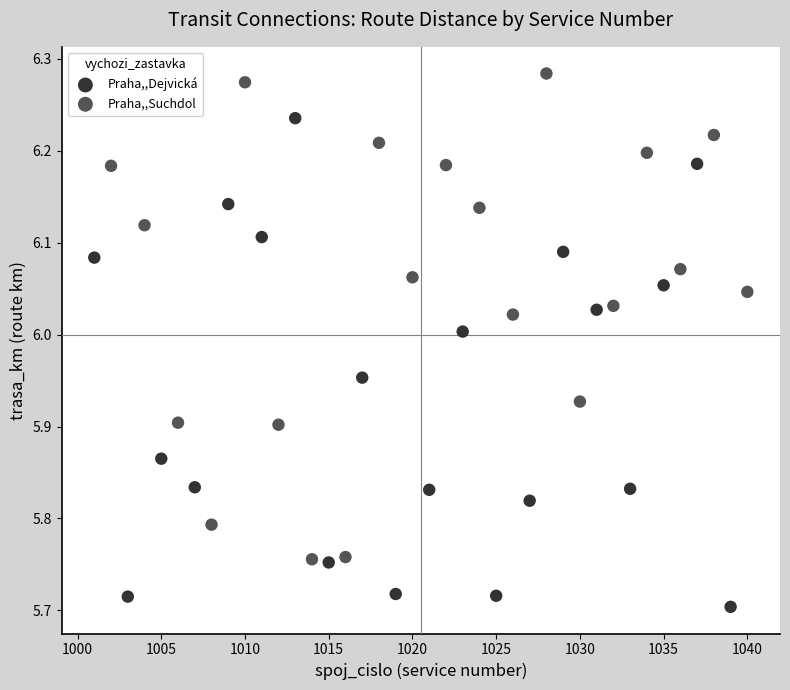

Which series reaches the minimum Y coordinate?

Praha,,Dejvická